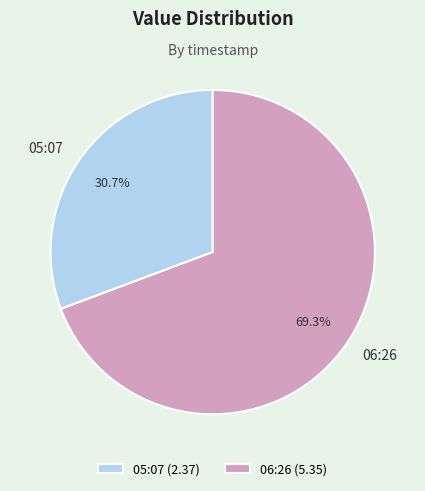

Between 05:07 and 06:26, which is larger?

06:26